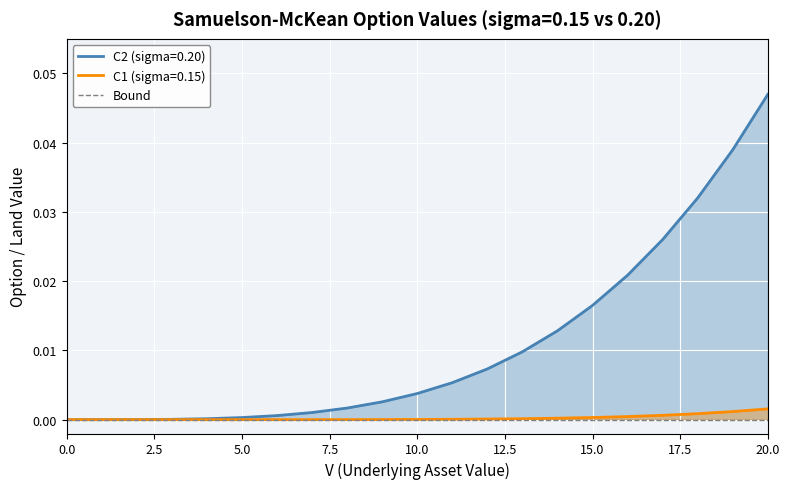

Is this an area chart (filled region under the line)?

No